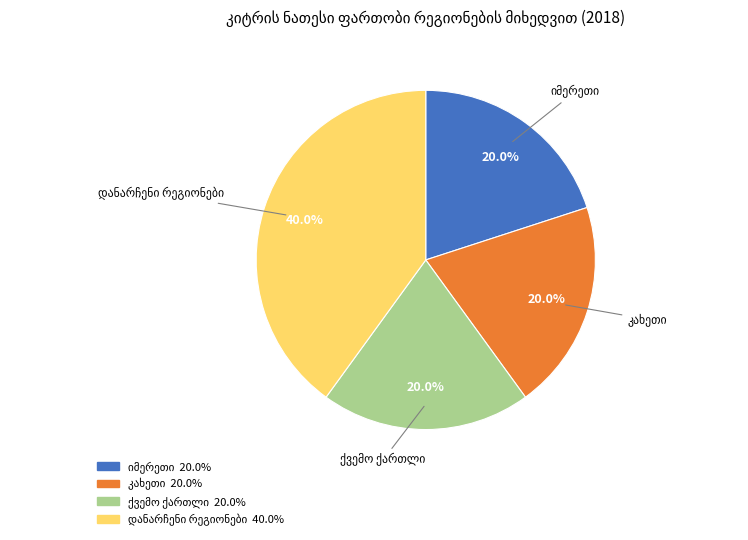

Is there a majority slice in this chart?

No